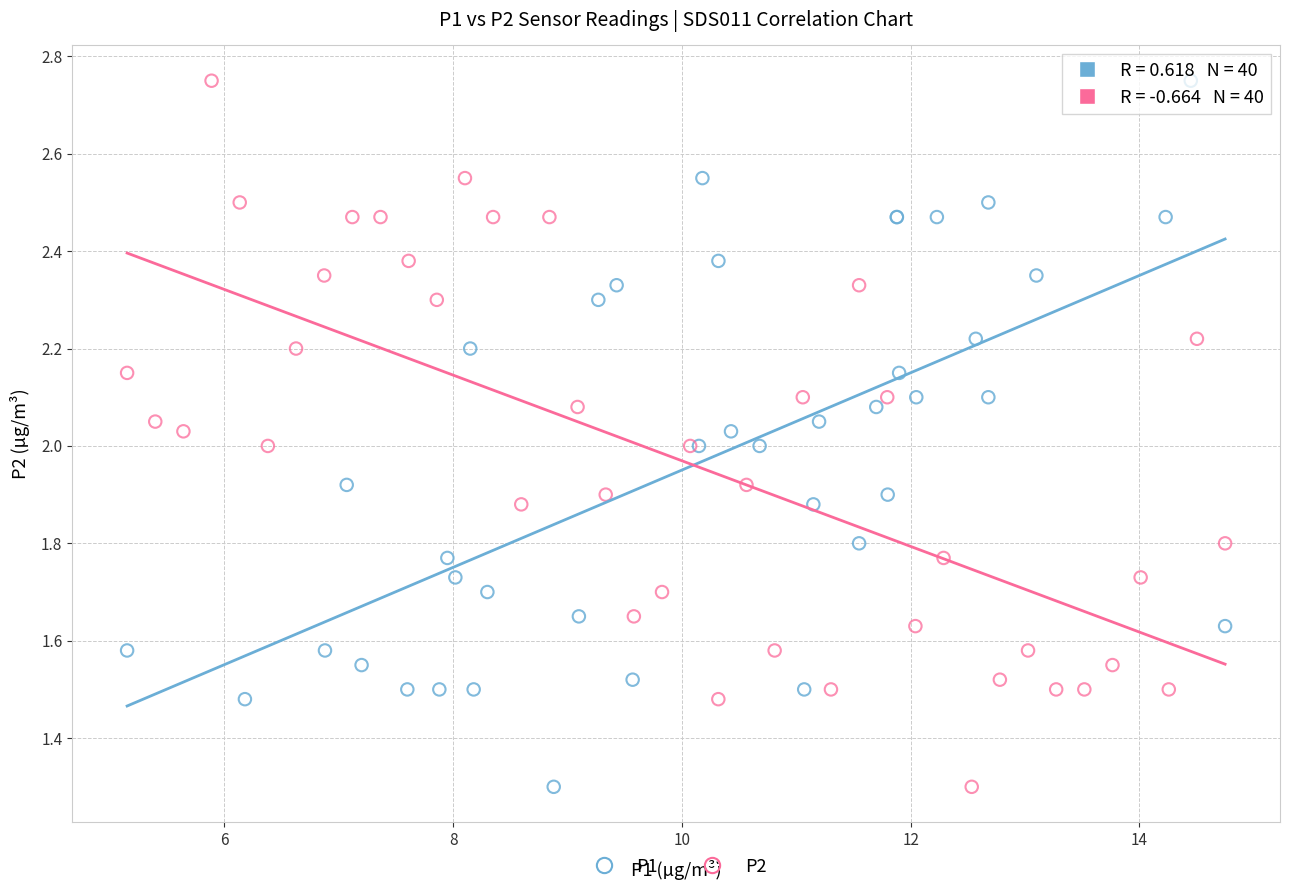

What are all the series names shown in the legend?

P1, P2